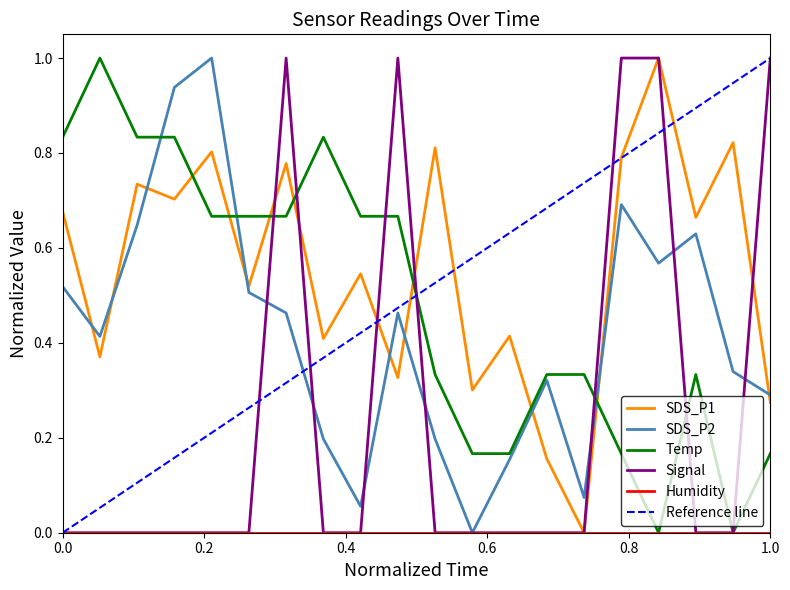

Is this an area chart (filled region under the line)?

No